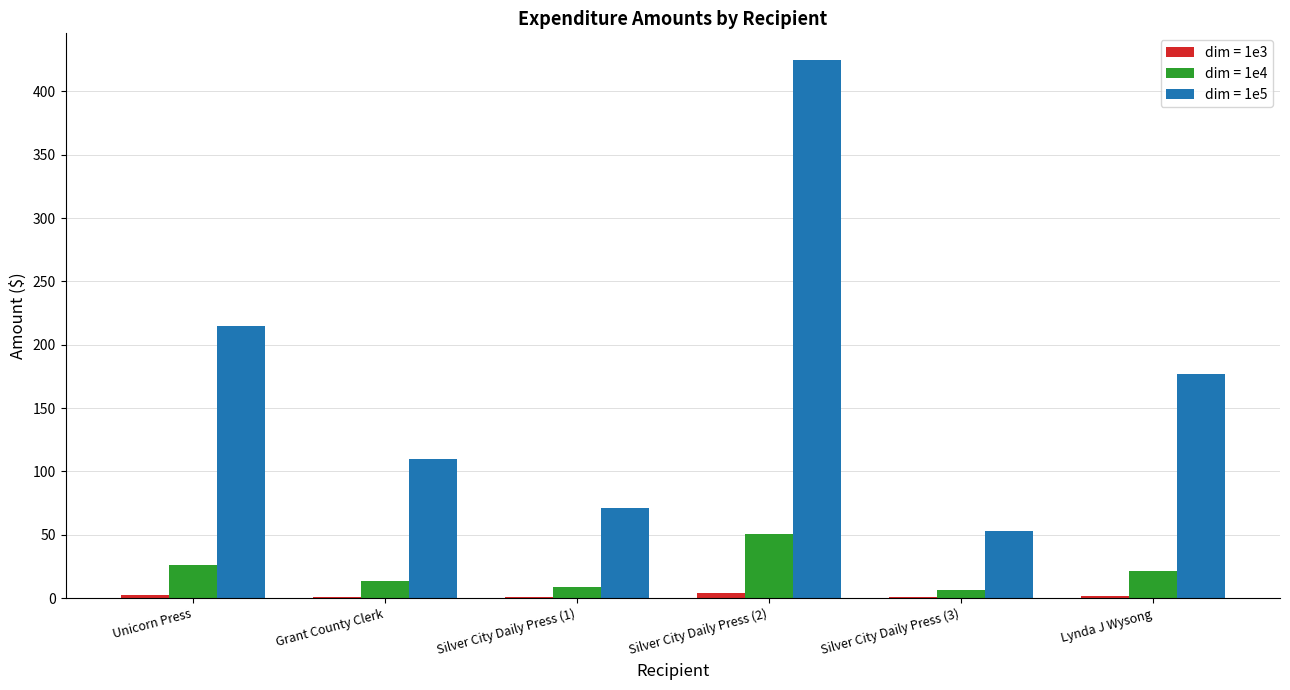

At which label does dim = 1e4 first exceed 21?

Unicorn Press